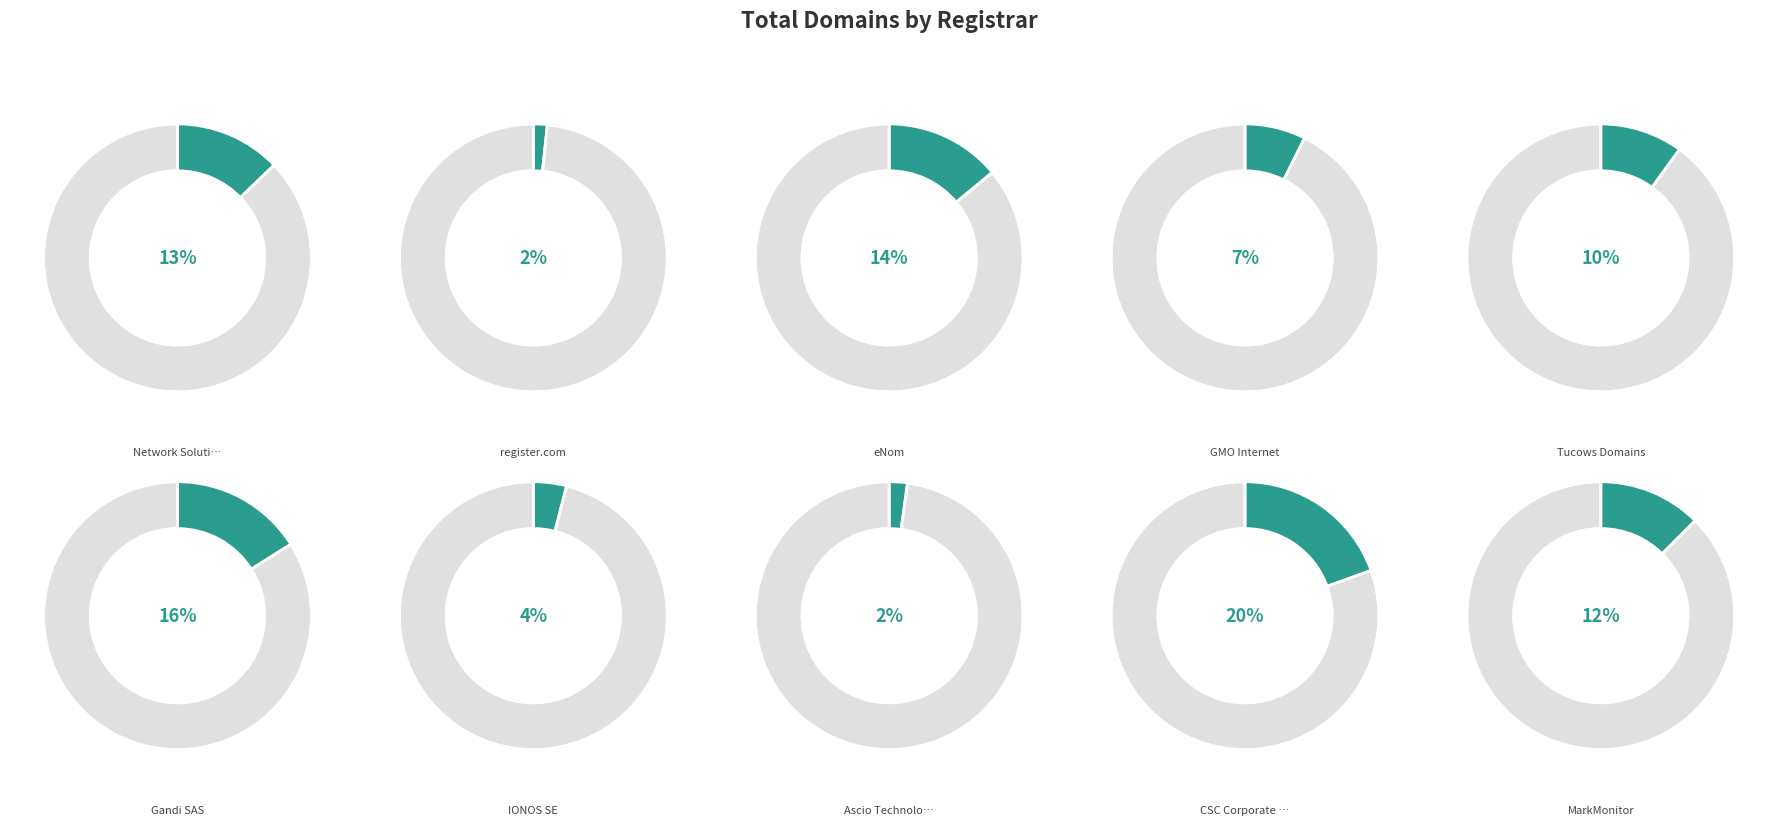

Approximately how many times larger is the value at register.com compared to GMO Internet?

0.2